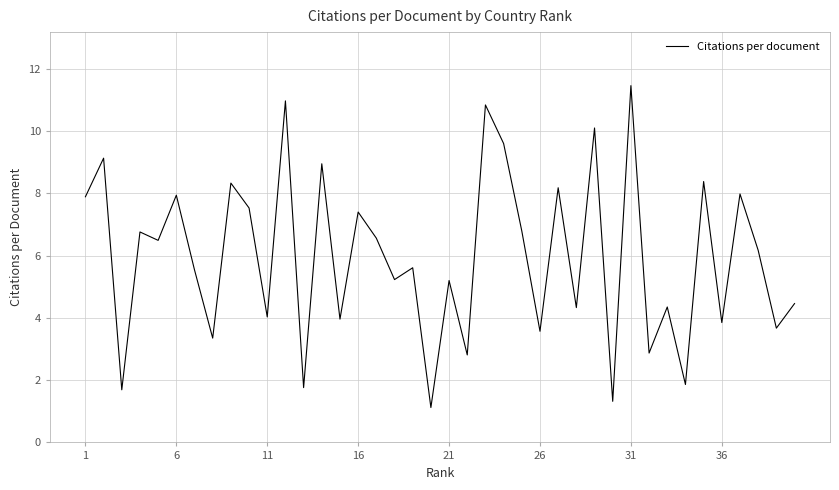

What is the minimum value shown in the chart?

1.1